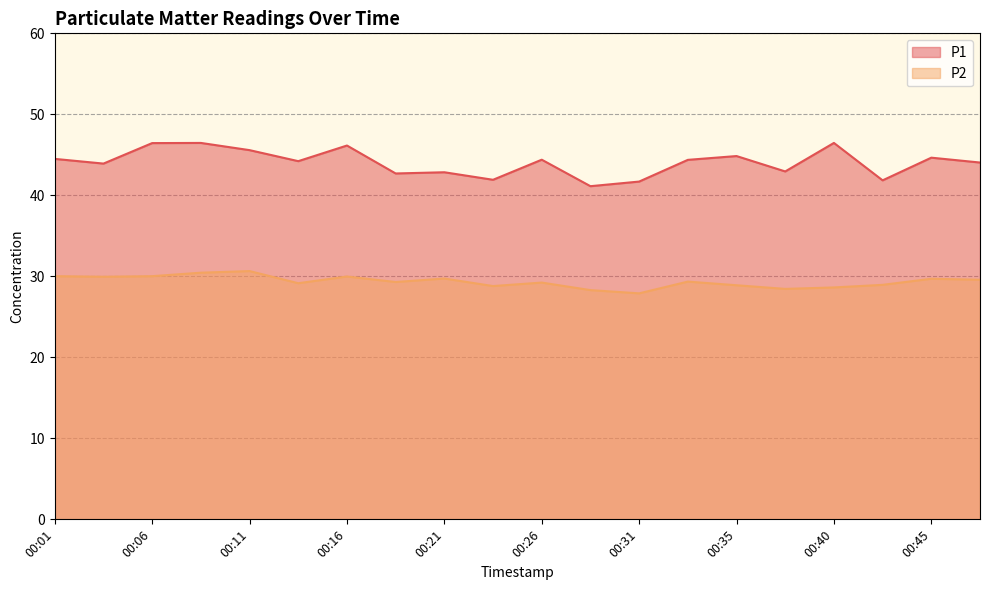

Count the number of data series in this chart.

2